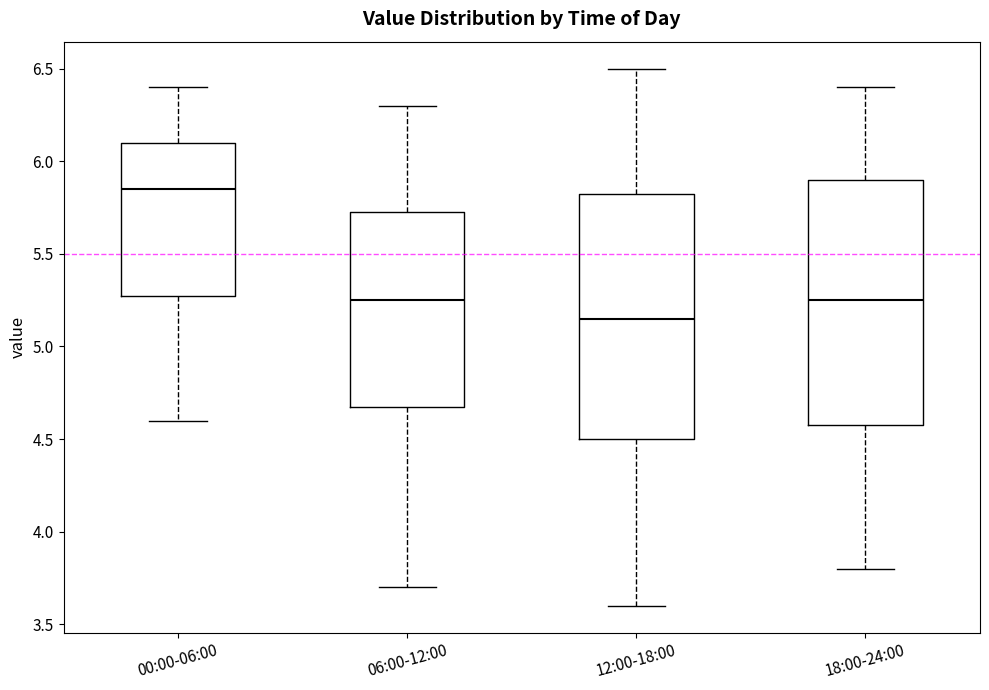

Reading left to right, read every box against the y-axis: the position of its median line, the range the box covers, and the ends of its whiskers. The values are not printed on the chart, so give them approximately, as read against the axis.

00:00-06:00: median 5.85, box 5.25 to 6.10, whiskers 4.60 to 6.40
06:00-12:00: median 5.25, box 4.65 to 5.70, whiskers 3.70 to 6.30
12:00-18:00: median 5.15, box 4.50 to 5.85, whiskers 3.60 to 6.50
18:00-24:00: median 5.25, box 4.60 to 5.90, whiskers 3.80 to 6.40